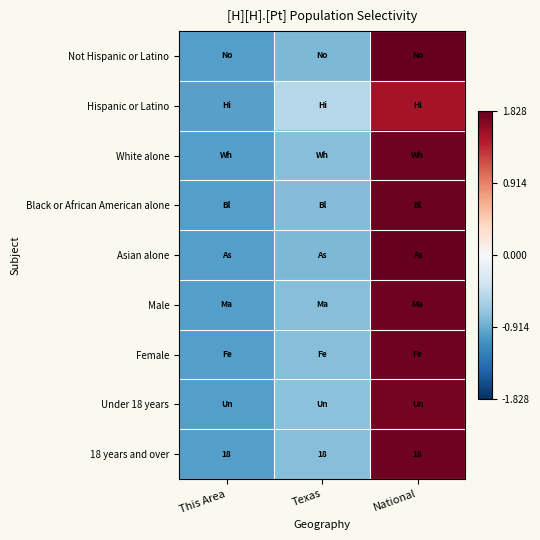

Is it true that Female equals 1.8 at National?

True